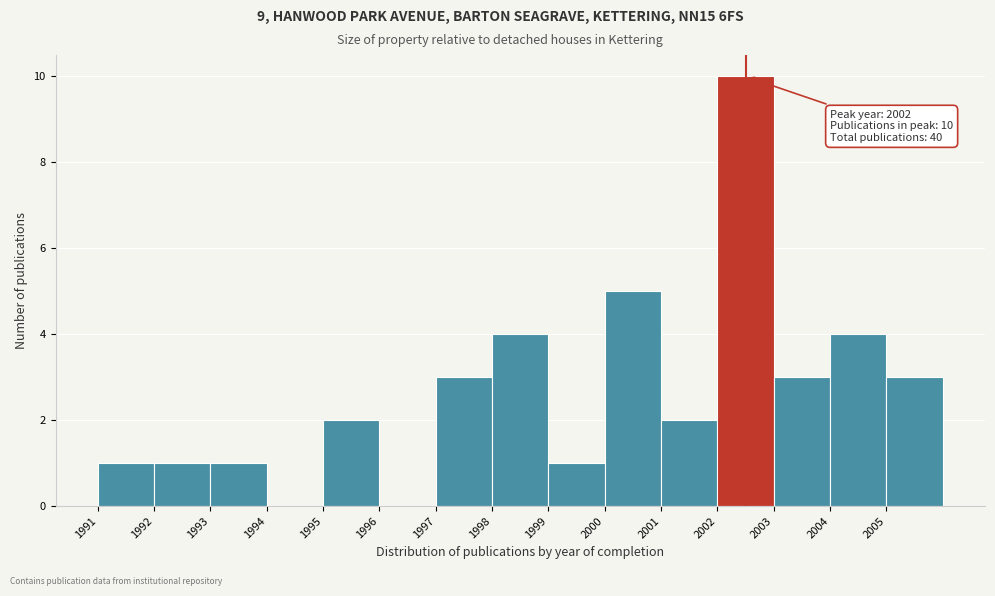

Over which range of the x-axis is the bar tallest?

2002 to 2003